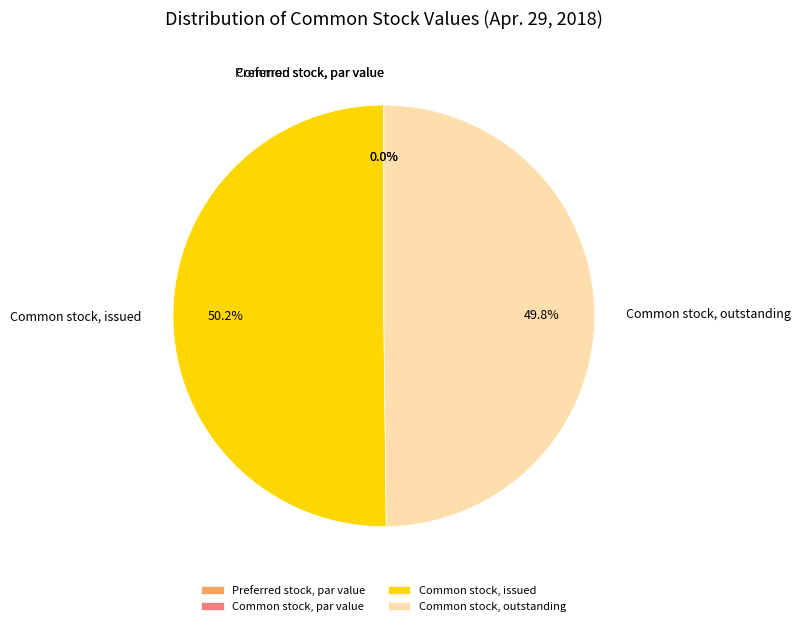

What is the change in value from Preferred stock, par value to Common stock, issued?

+12450275.9